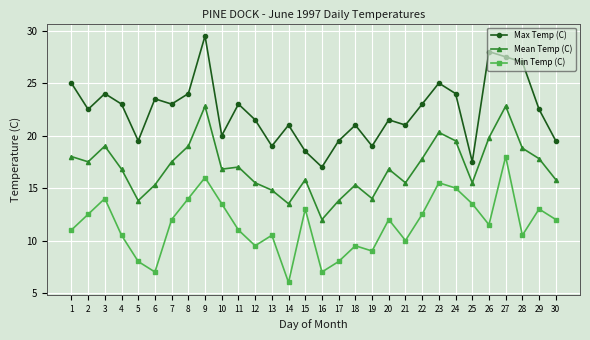

Count the number of data series in this chart.

3